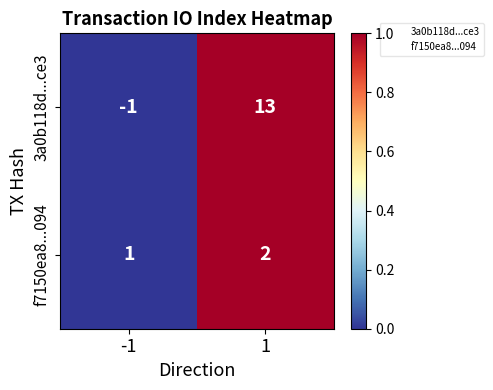

At which category does the chart reach its peak across all series?

1